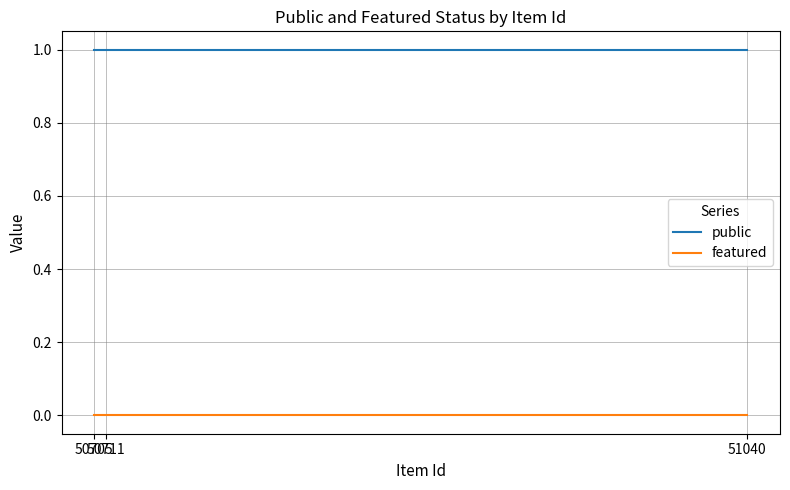

Is it true that public equals 1 at 50705?

True